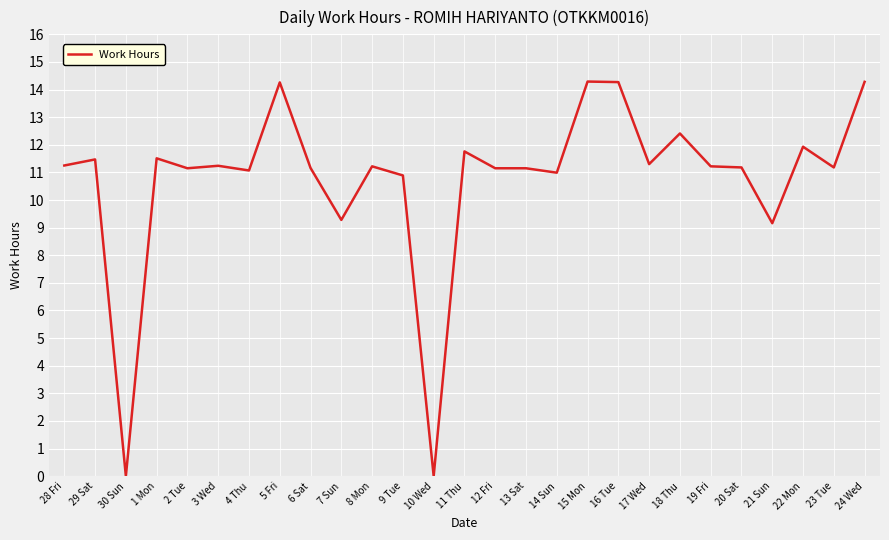

The chart shows a value of 11.1 at 4 Thu. True or false?

True